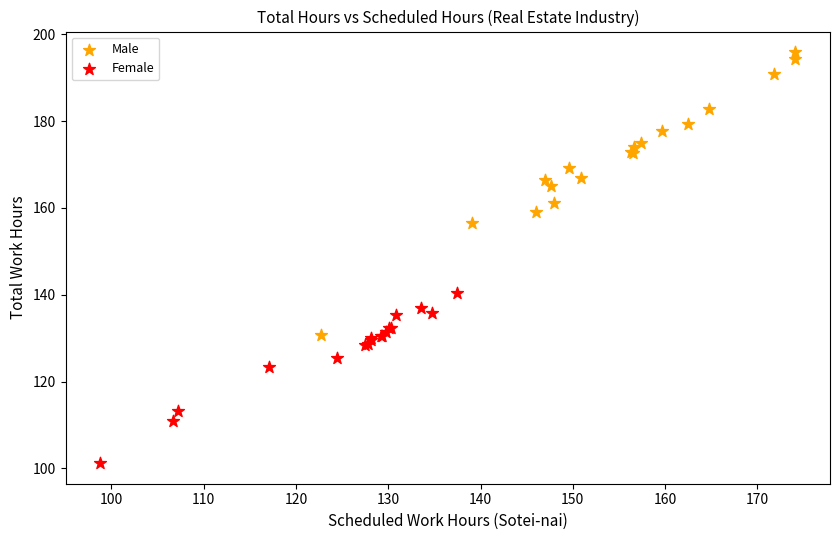

Which series has the largest Y range (max minus min)?

Male